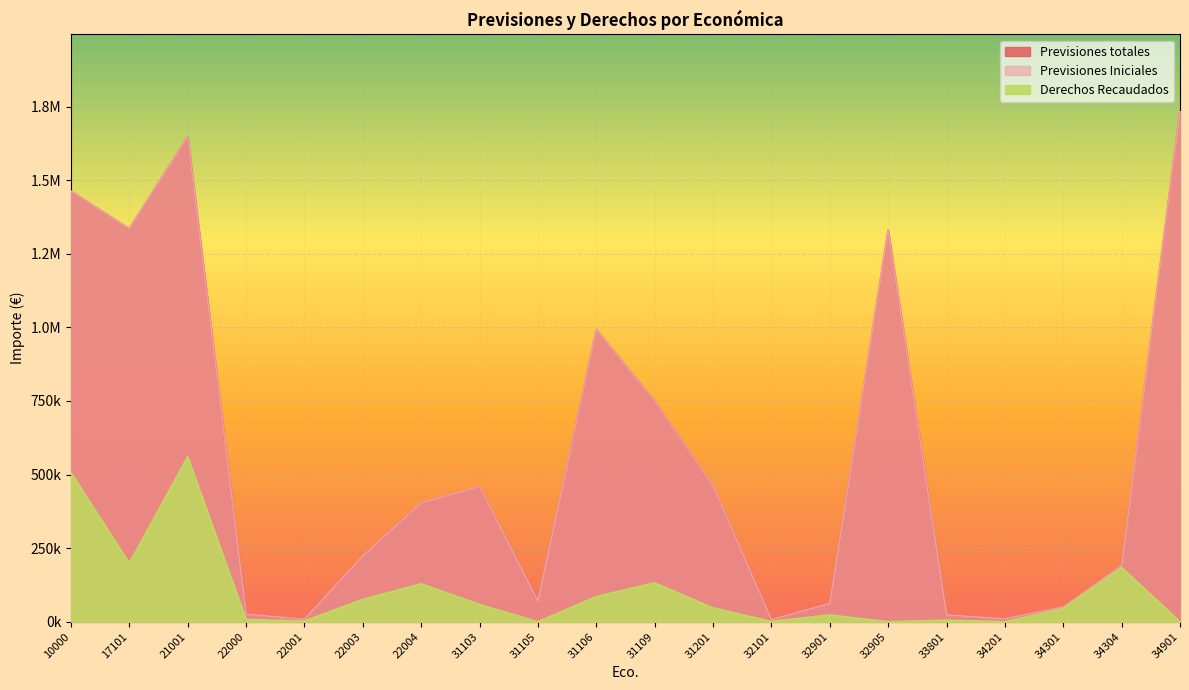

What is the total value across all series at 22001?

19765.1